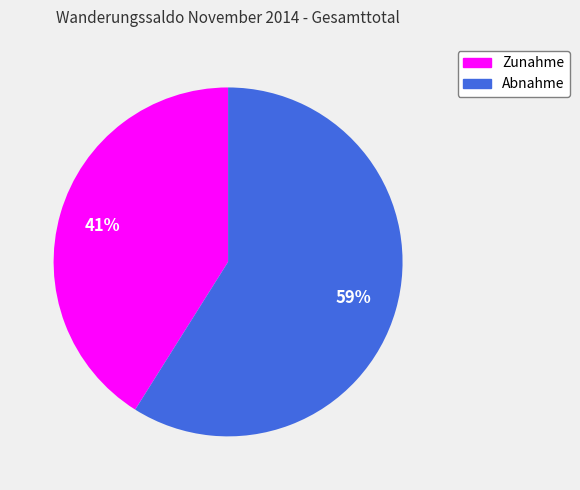

True or false: Zunahme accounts for 54% of the total.

False